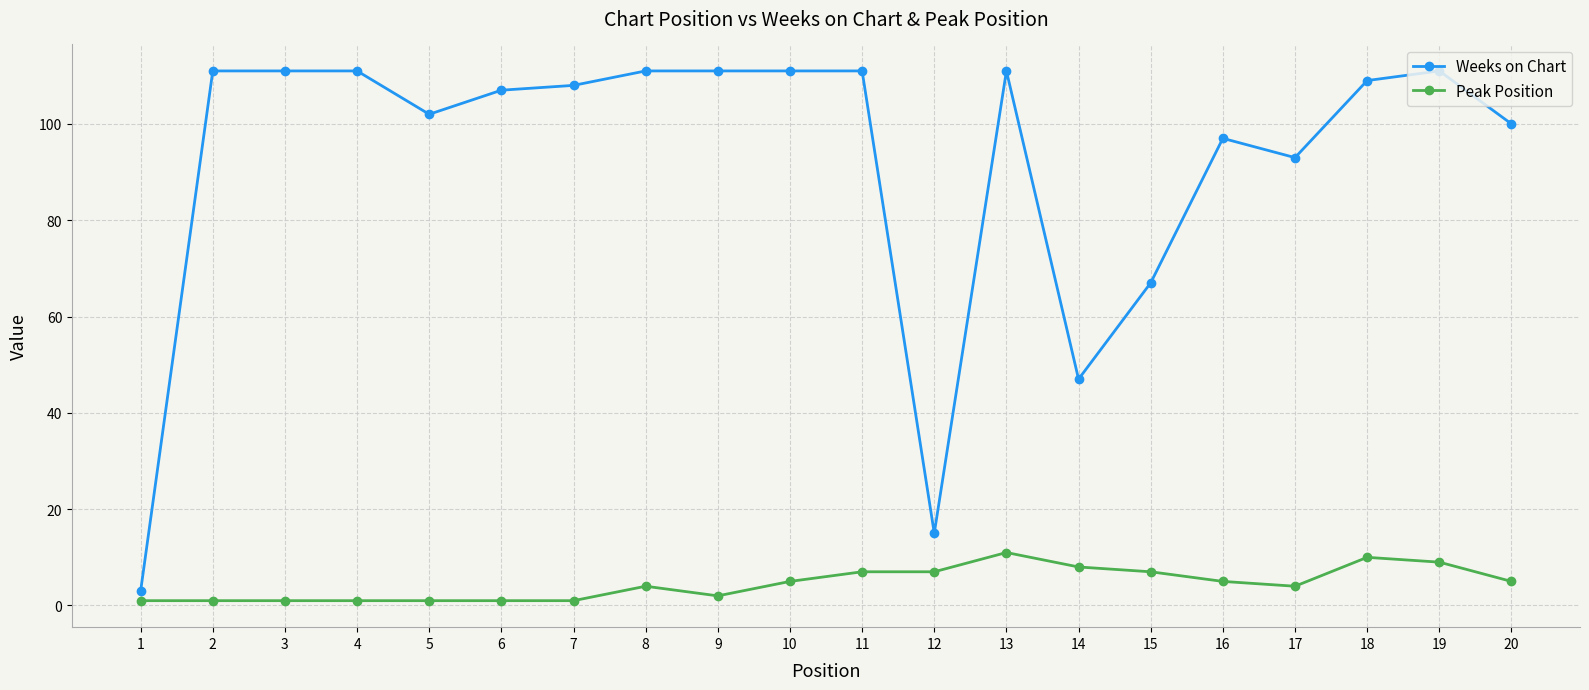

What is the spread (max minus min) of values at 3?

110